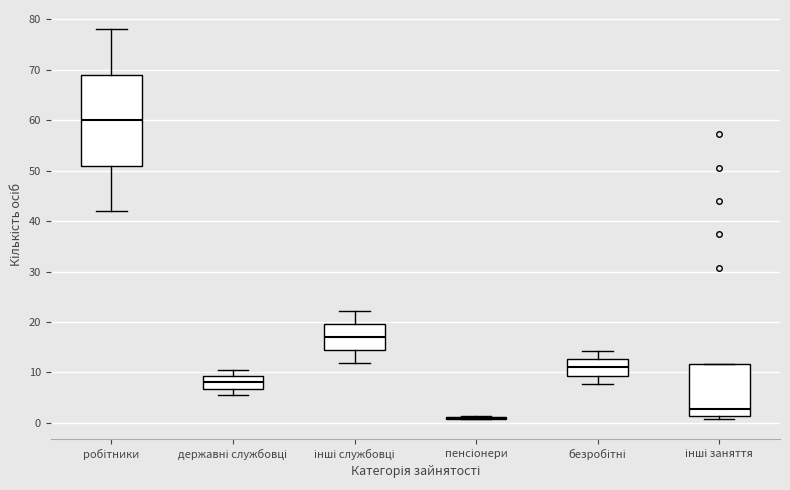

Reading left to right, read every box against the y-axis: the position of its median line, the range the box covers, and the ends of its whiskers. The values are not printed on the chart, so give them approximately, as read against the axis.

робітники: median 60, box 51 to 69, whiskers 42 to 78
державні службовці: median 8, box 7 to 9, whiskers 6 to 10
інші службовці: median 17, box 14 to 20, whiskers 12 to 22
пенсіонери: box collapsed to a line at 1, whiskers 1 to 1
безробітні: median 11, box 9 to 13, whiskers 8 to 14
інші заняття: median 3, box 1 to 12, whiskers 1 (just below the box's lower edge) to 12